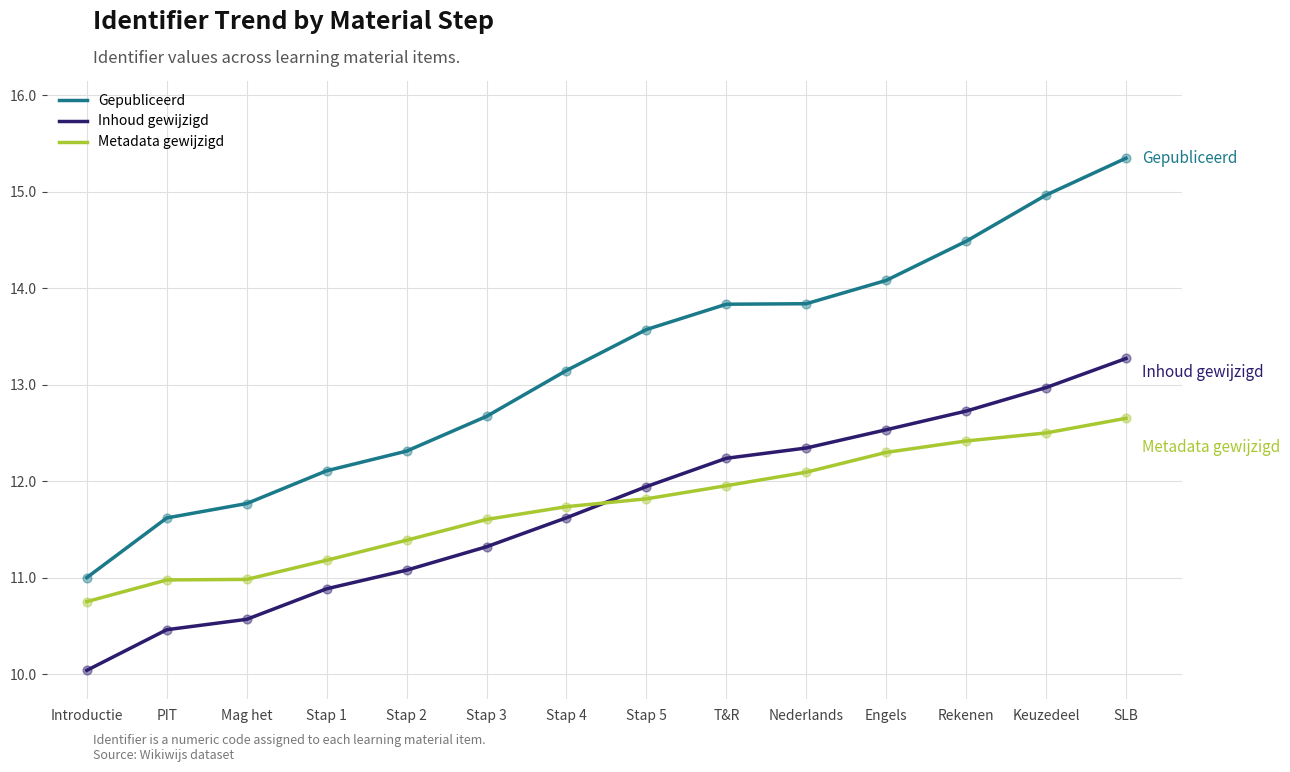

At how many categories does at least one series exceed 13?

8